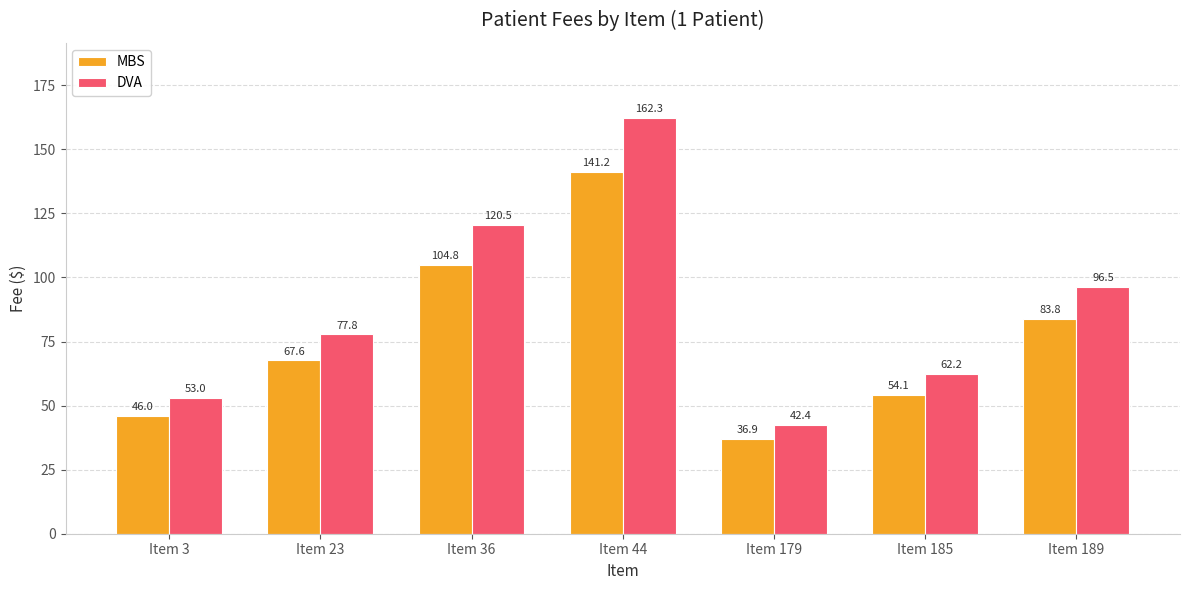

The MBS series shows 36.9 at Item 179. True or false?

True